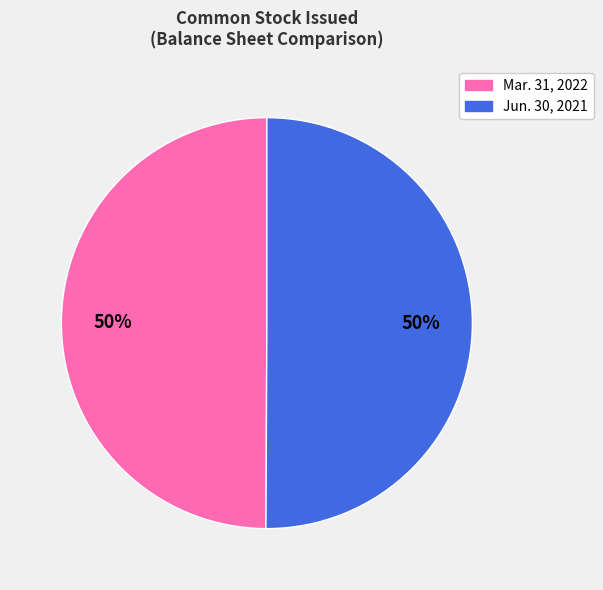

Is it true that Mar. 31, 2022 is 59% of the pie?

False